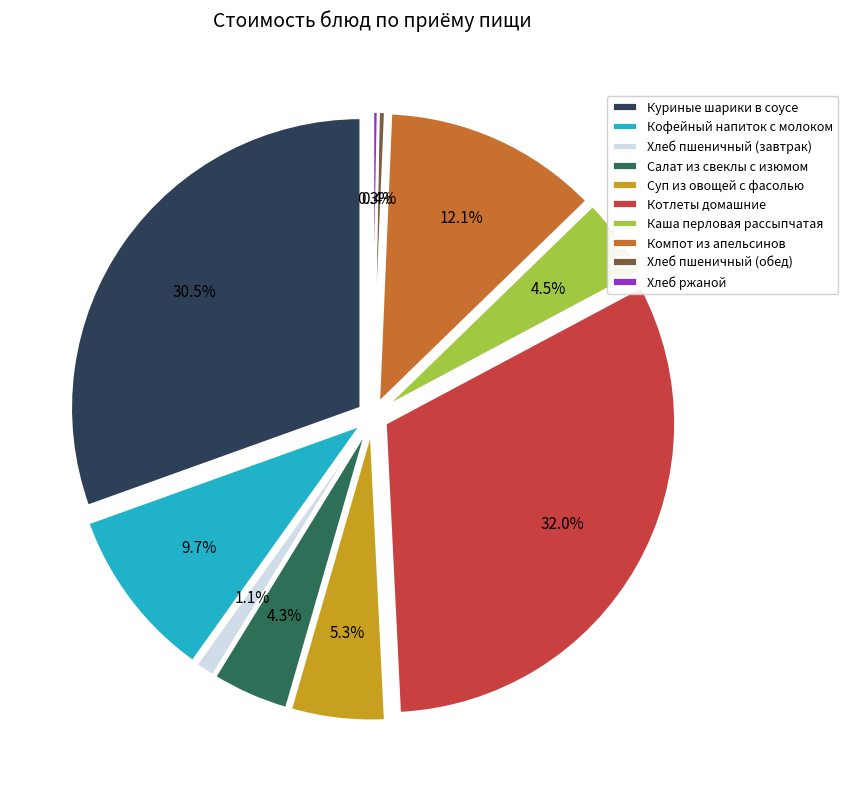

To the nearest percent, what is the difference between the Куриные шарики в соусе and Хлеб ржаной slice percentages?

30%